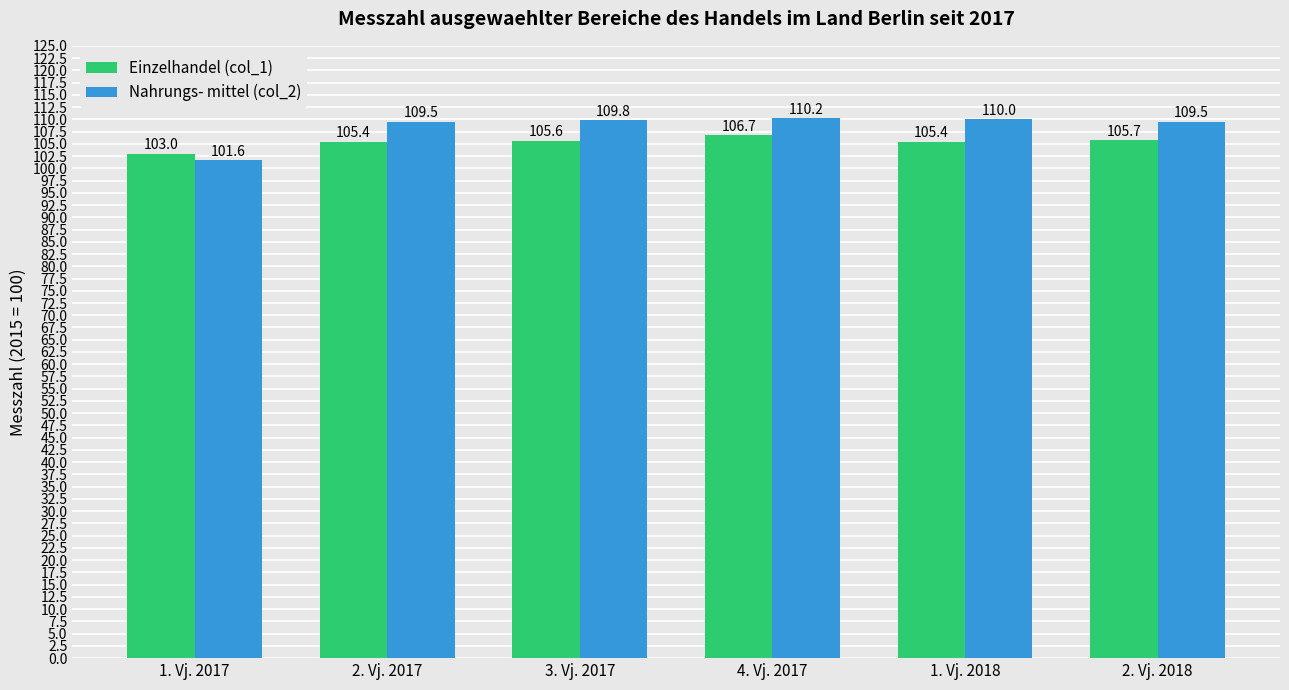

Reading left to right, what are all the values shown in this chart?

Einzelhandel (col_1): 103.0	105.4	105.6	106.7	105.4	105.7
Nahrungs- mittel (col_2): 101.6	109.5	109.8	110.2	110.0	109.5